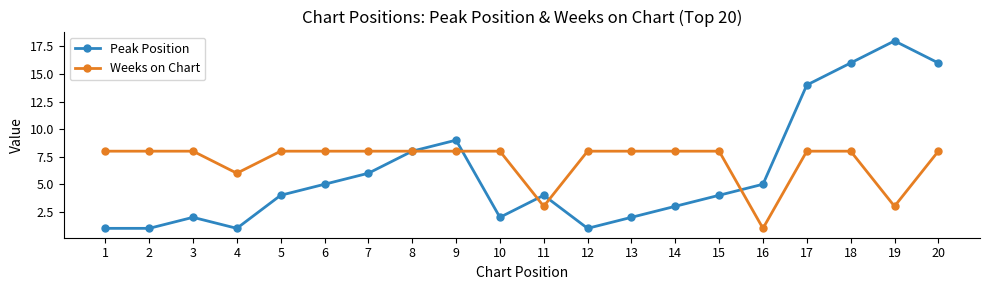

Read the Weeks on Chart value at 4.

6